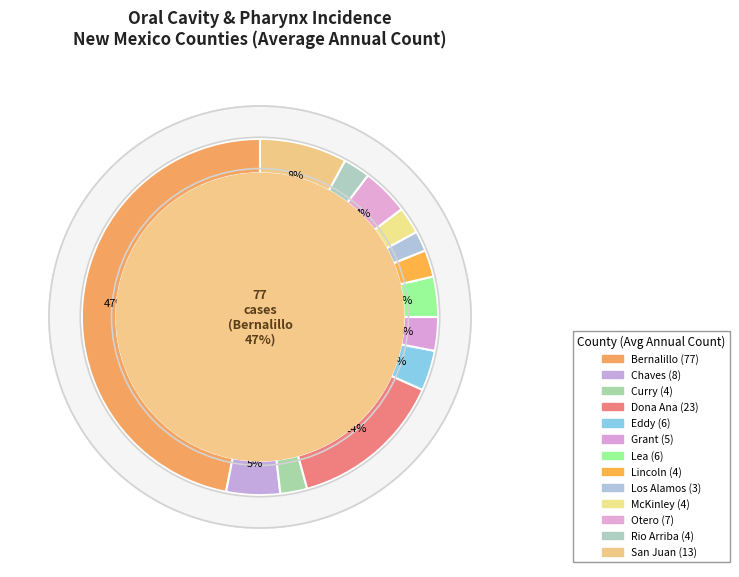

To the nearest percent, what portion does Curry represent?

2%